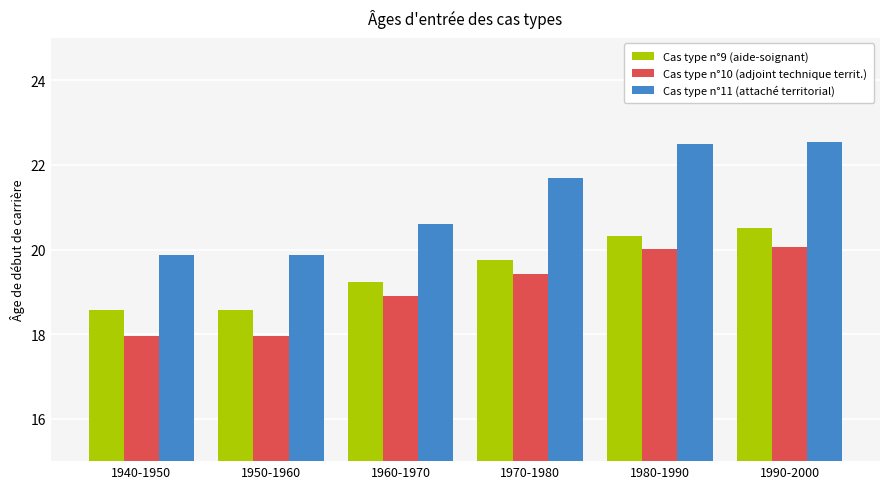

What is the maximum value shown in the chart?

22.6